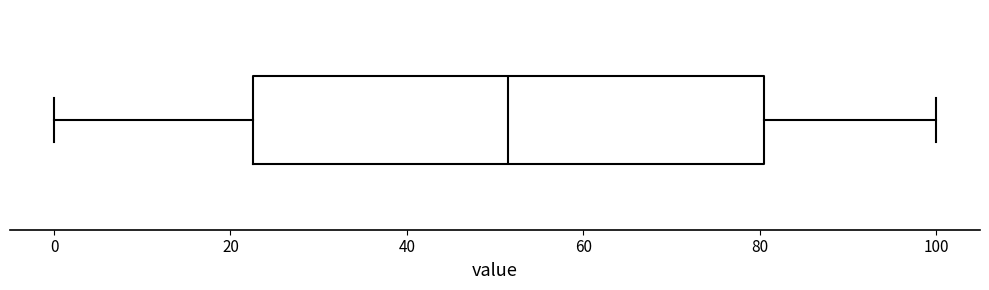

Transcribe this box plot: give where the median line is, the range the box spans, and where the two whiskers end, as read against the x-axis. The values are not printed on the chart, so give them approximately, as read against the axis.

median 52, box 22 to 80, whiskers 0 to 100